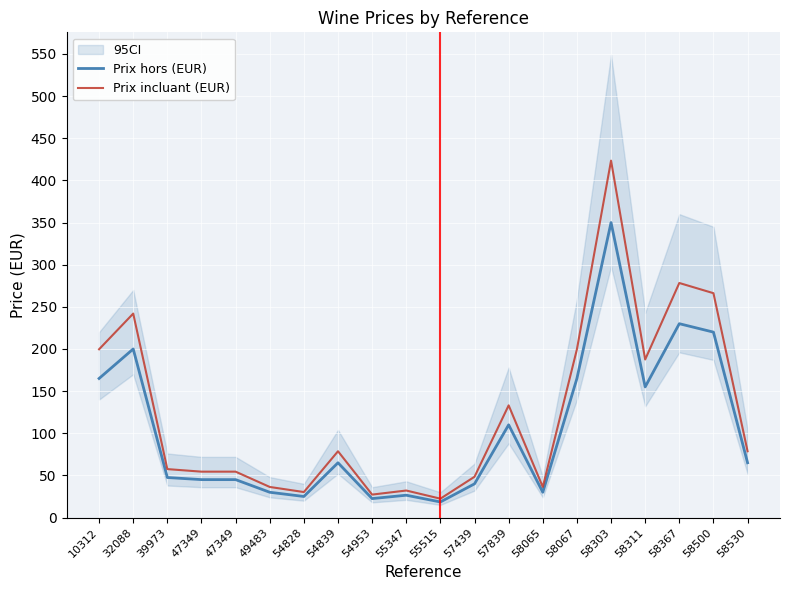

The Prix hors (EUR) series shows 65.0 at 58530. True or false?

True